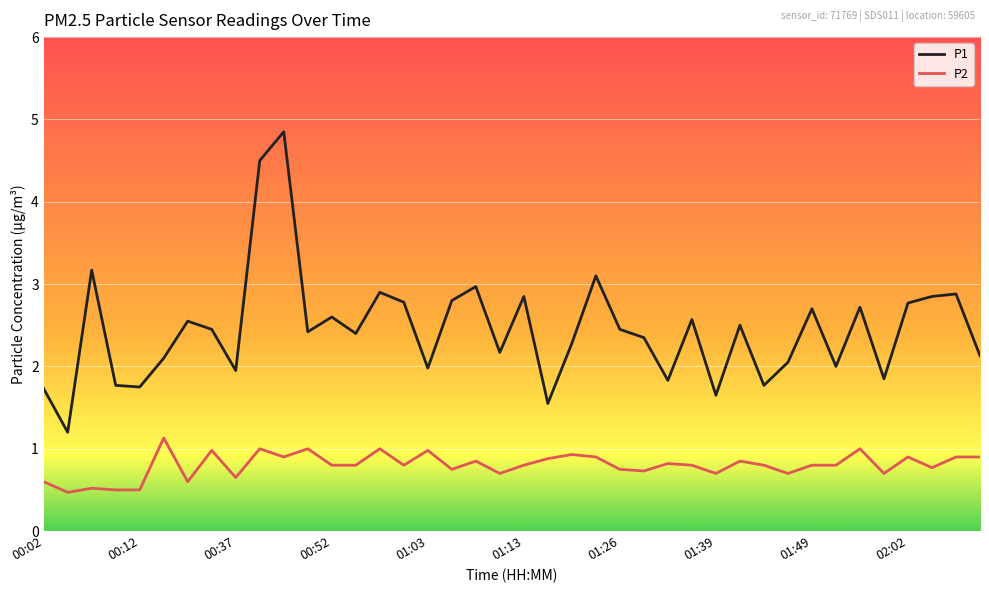

What is the highest value of the P2 series?

1.1